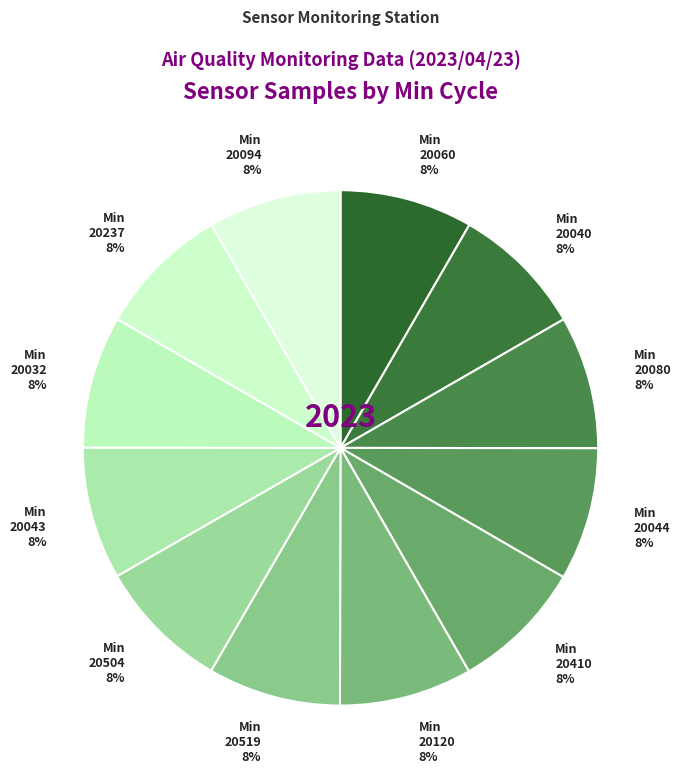

Combined, do 20237 and 20080 account for over 50%?

No